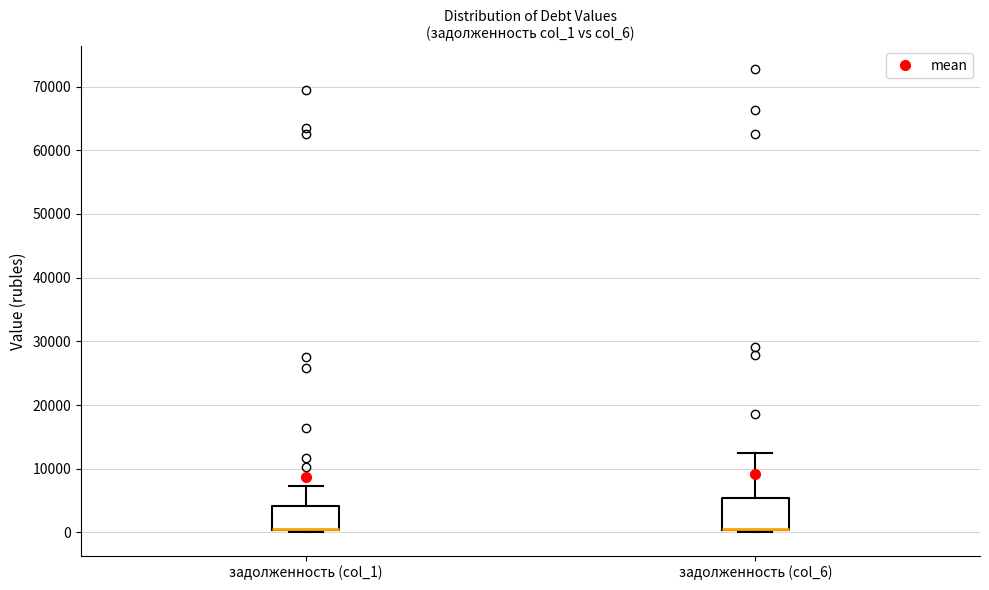

Reading left to right, transcribe this box plot: for each box, give where its median line is, the range the box spans, and where its two whiskers end, as read against the y-axis. The values are not printed on the chart, so give them approximately, as read against the axis.

задолженность (col_1): median 0 (drawn on the box's lower edge), box 0 to 4000, whiskers 0 (just below the box's lower edge) to 7000
задолженность (col_6): median 1000 (drawn on the box's lower edge), box 0 to 5000, whiskers 0 (just below the box's lower edge) to 13000